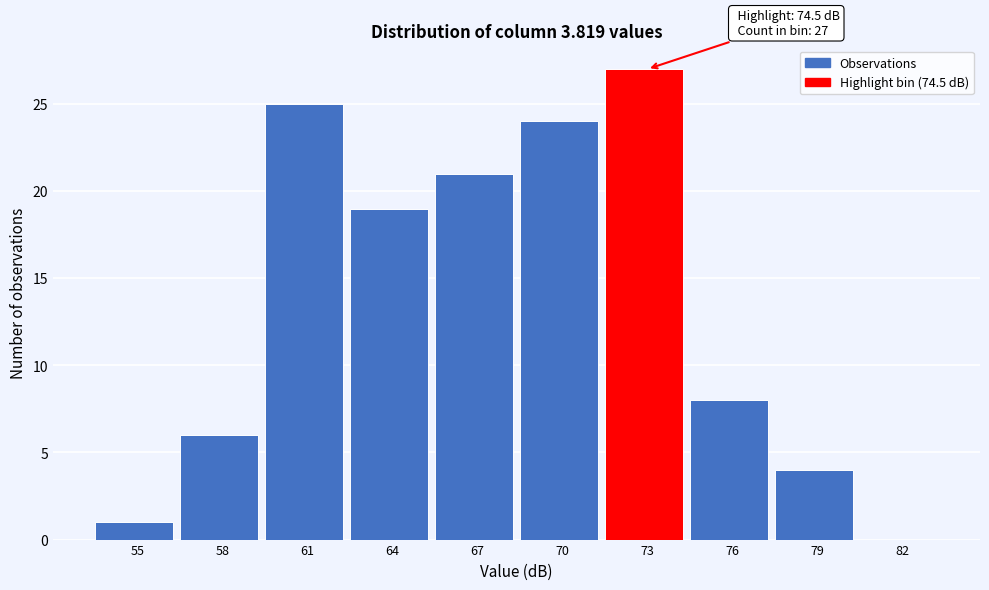

Reading left to right, what are all the values shown in this chart?

55=1	58=6	61=25	64=19	67=21	70=24	73=27	76=8	79=4	82=0